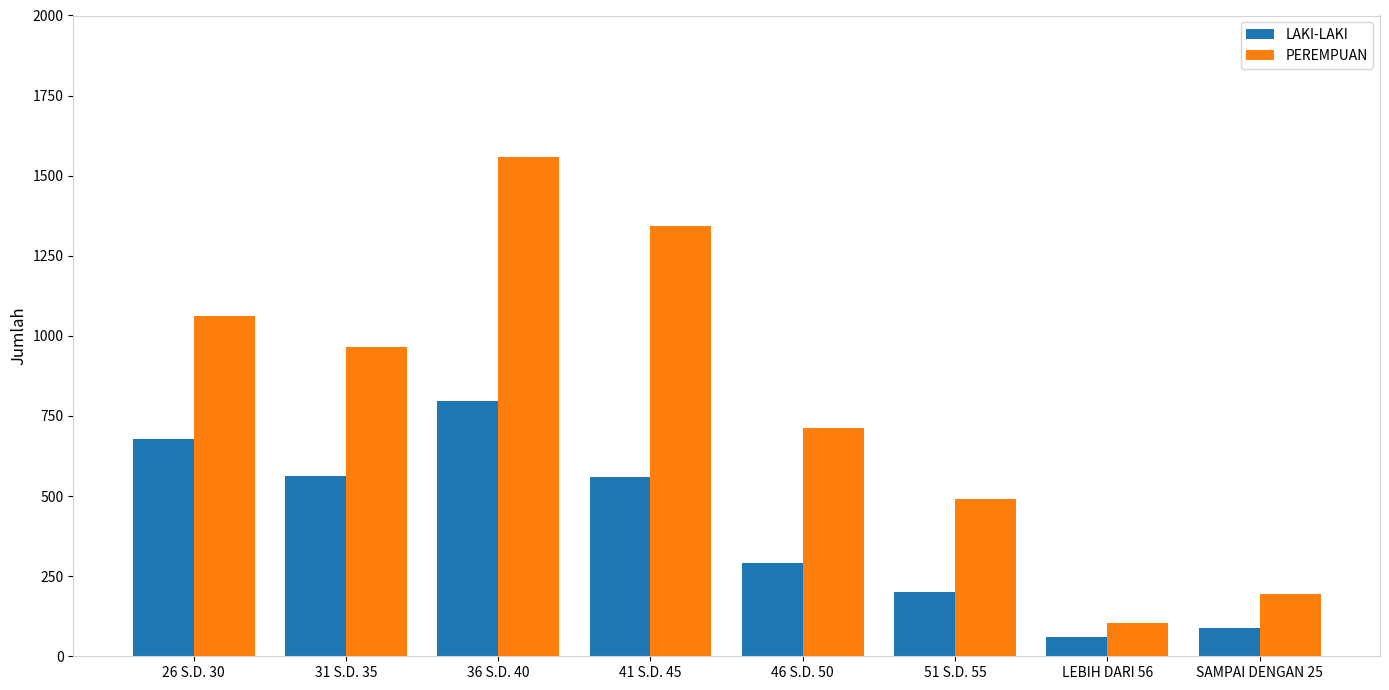

Where does the LAKI-LAKI series first go above 560?

26 S.D. 30